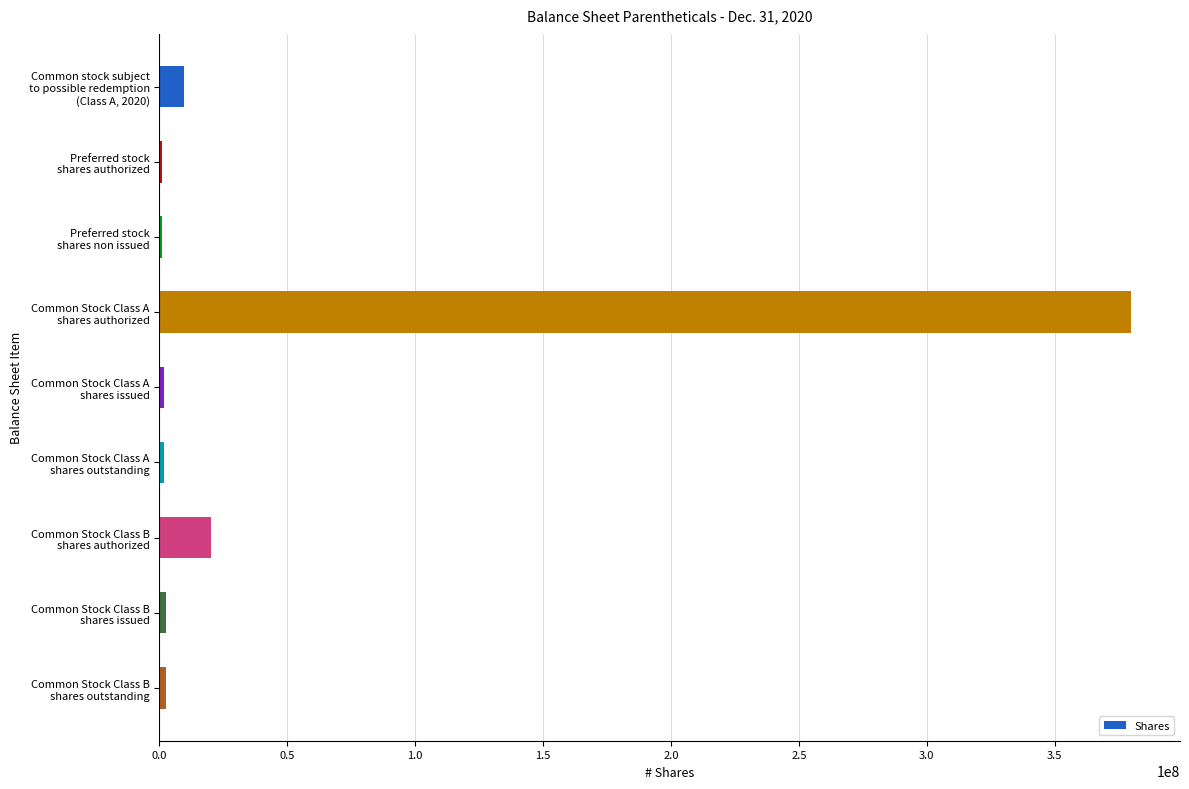

What is the greatest value displayed?

380000000